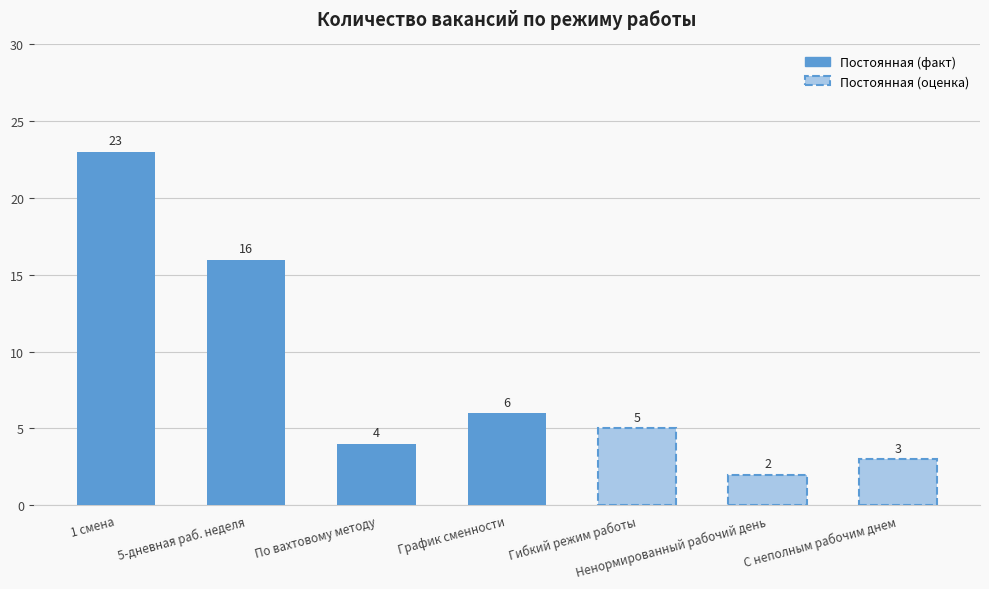

What is the sum of all values?

59